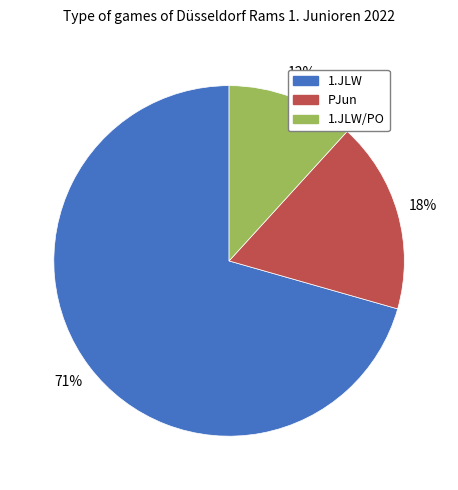

To the nearest percent, what is the average slice percentage?

33%